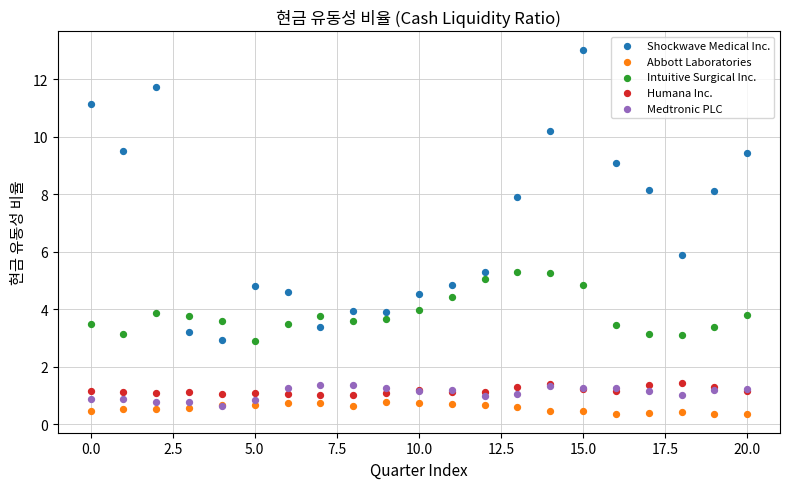

In the Shockwave Medical Inc. series, what Y value is closest to 7?

7.9